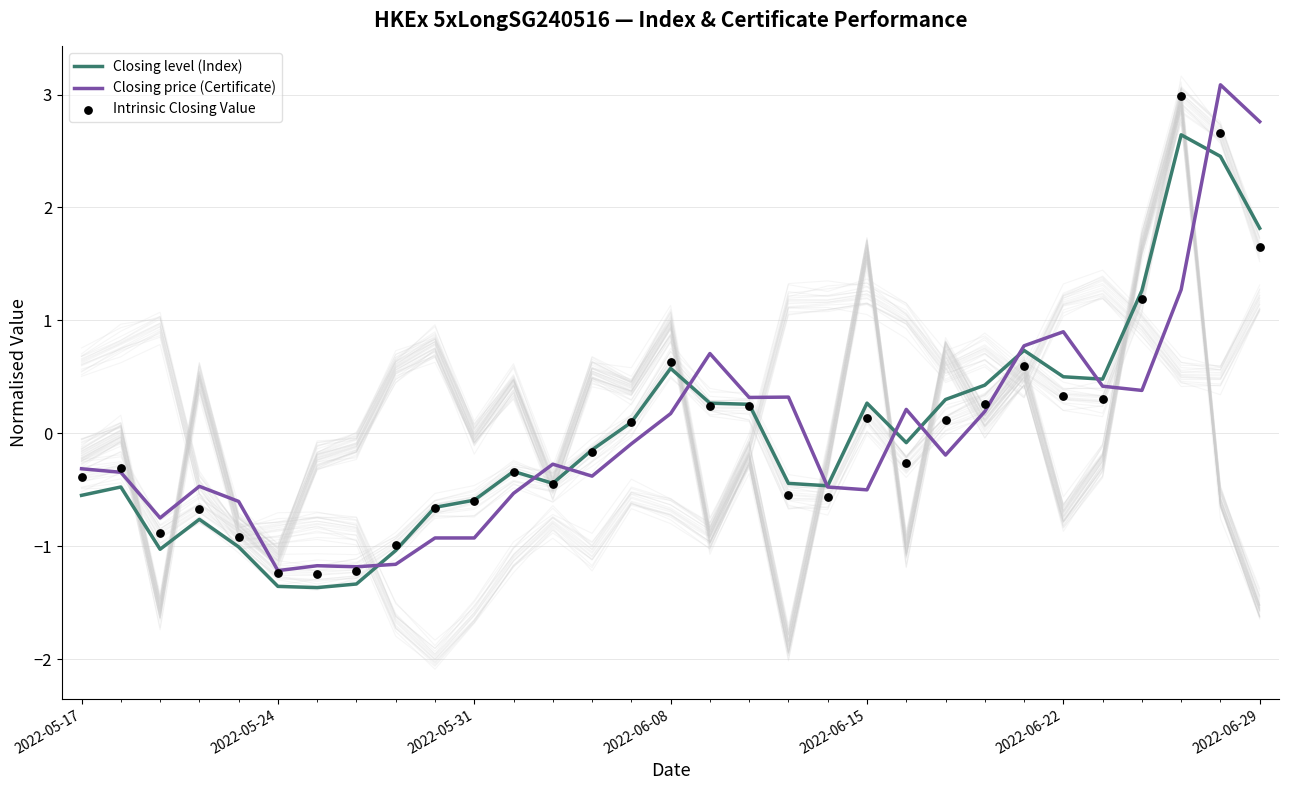

Which series has the largest total across all categories?

Intrinsic Closing Value